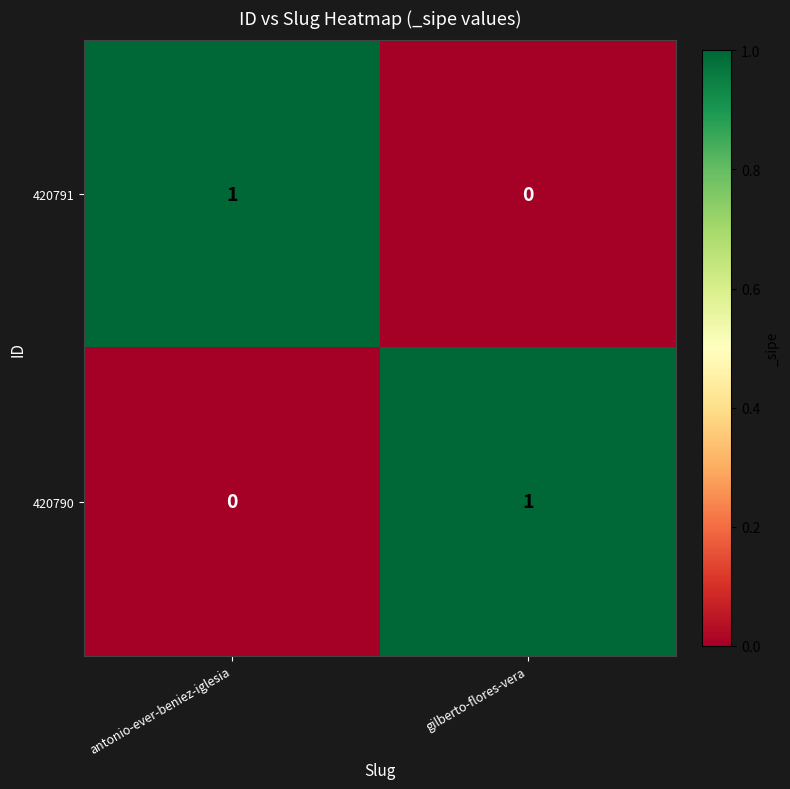

Where is 420791 nearest to the value 0?

gilberto-flores-vera